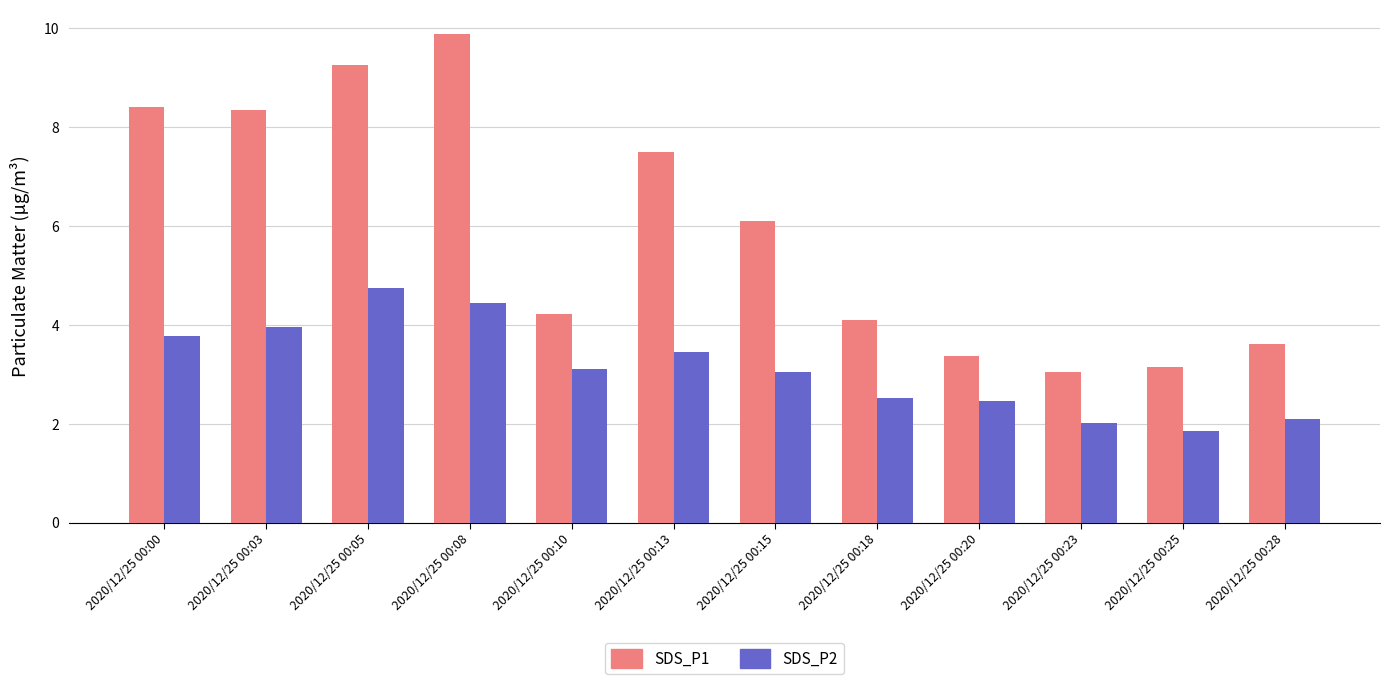

Count the number of categories in the chart.

12